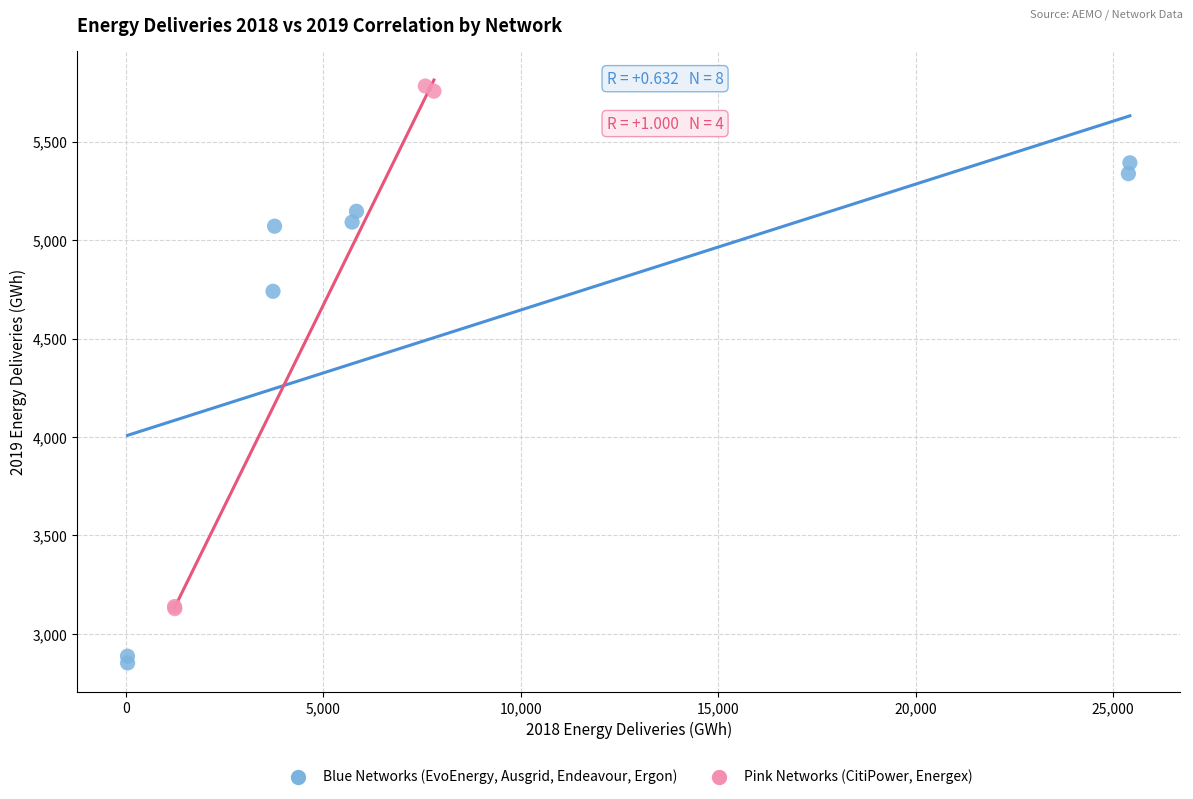

Which series contains the lowest Y value?

Blue Networks (EvoEnergy, Ausgrid, Endeavour, Ergon)